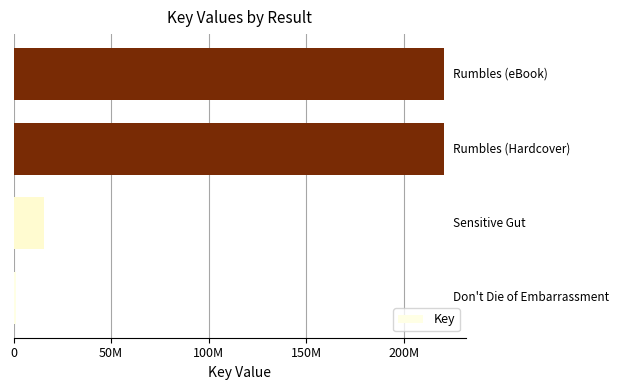

What is the sum of all values?

458771836